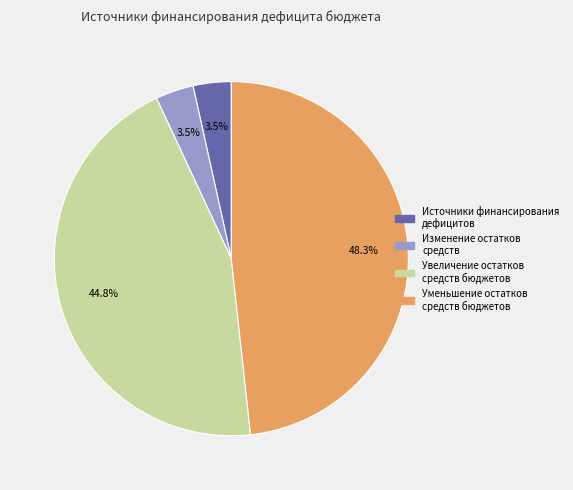

How many slices are in this pie chart?

4